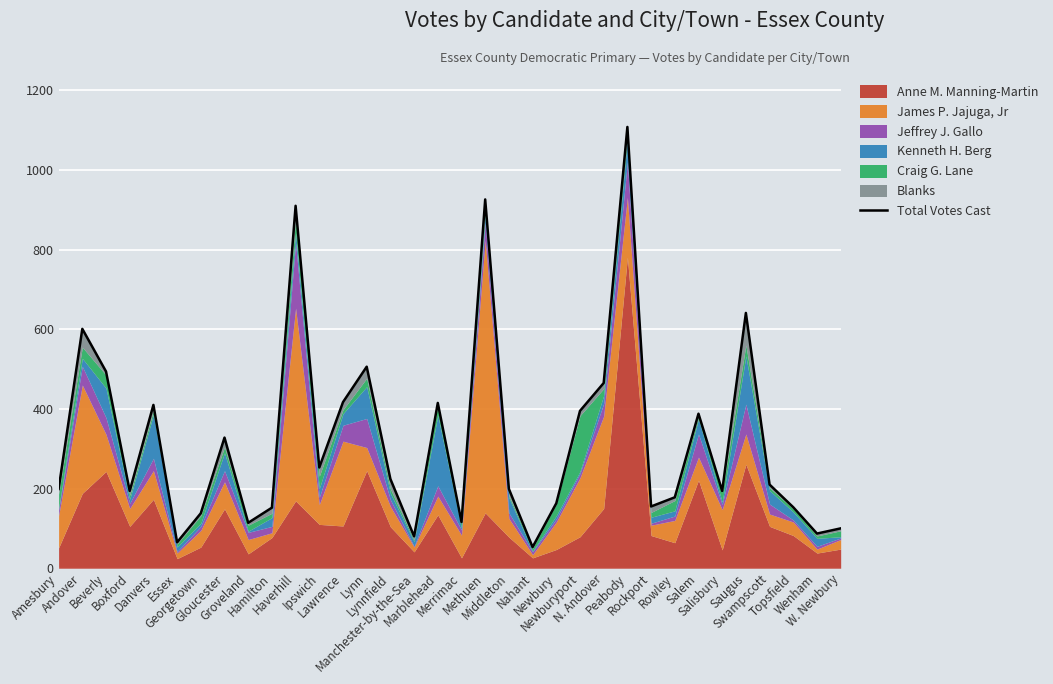

List the labels in order of value, largest first.

Peabody, Methuen, Haverhill, Saugus, Andover, Lynn, Beverly, N. Andover, Lawrence, Marblehead, Danvers, Newburyport, Salem, Gloucester, Ipswich, Lynnfield, Swampscott, Amesbury, Middleton, Boxford, Salisbury, Rowley, Newbury, Rockport, Topsfield, Hamilton, Georgetown, Merrimac, Groveland, W. Newbury, Wenham, Manchester-by-the-Sea, Essex, Nahant